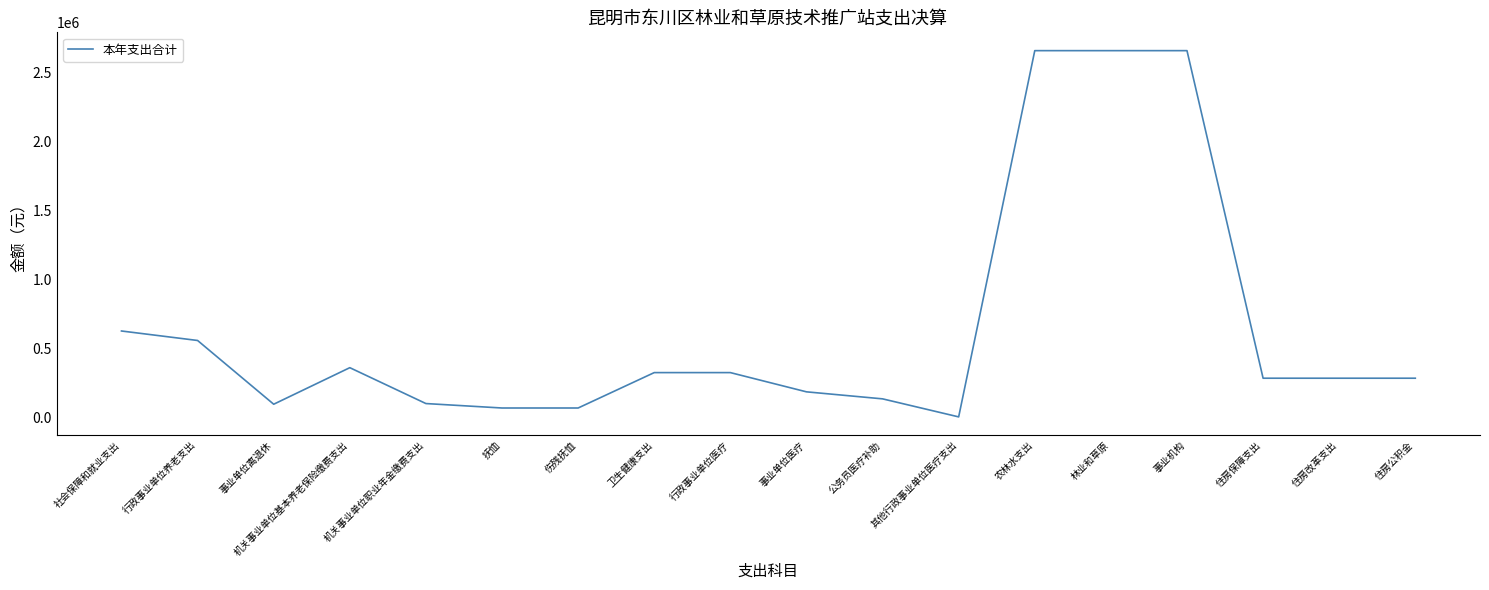

The value at 农林水支出 is 1213142.4. True or false?

False